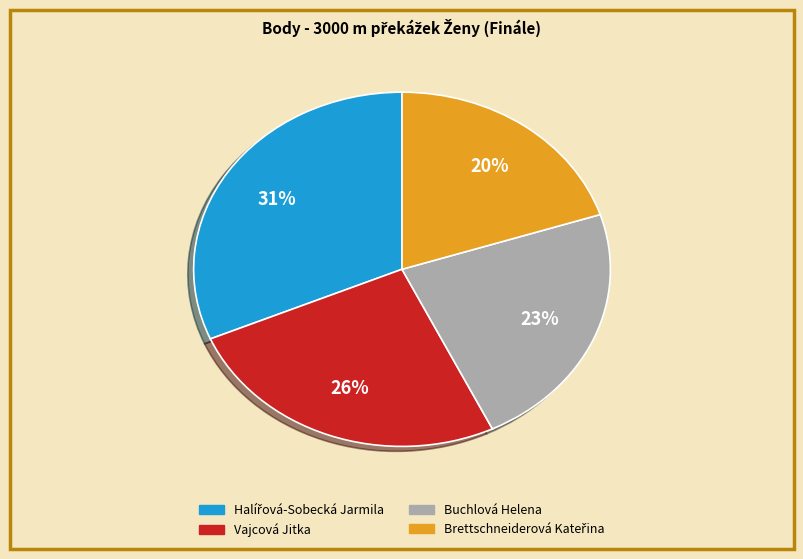

How many segments does this pie chart have?

4